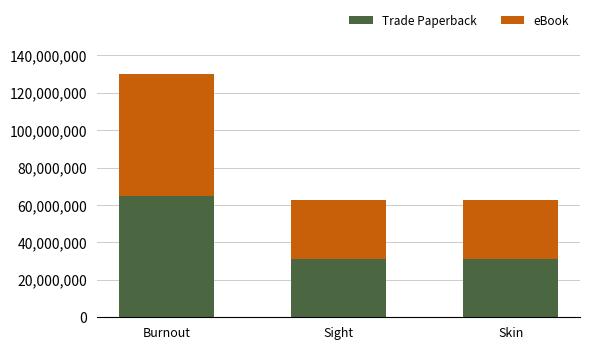

What is the sum of all Trade Paperback values?

127577825